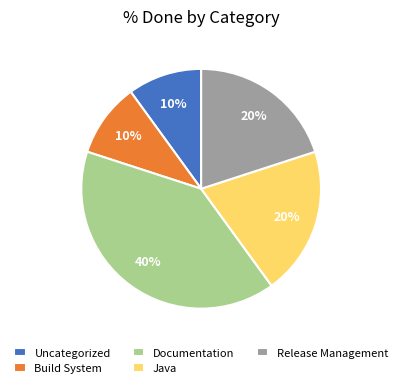

Is it true that Java is 20% of the pie?

True